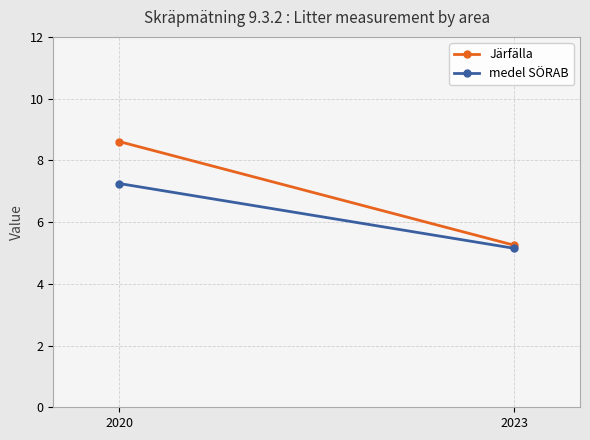

Rank the series by their maximum value, from lowest to highest.

medel SÖRAB, Järfälla